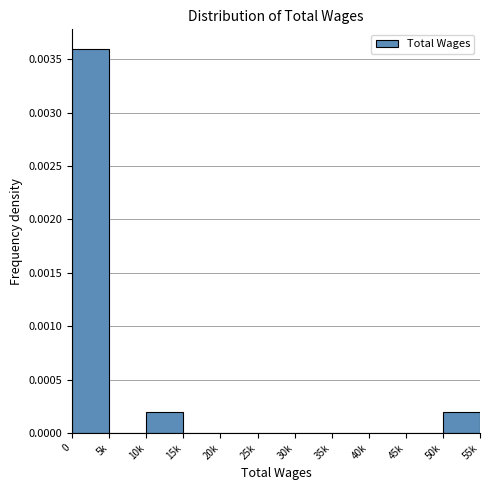

The chart shows a value of 0.0 at 15k. True or false?

True